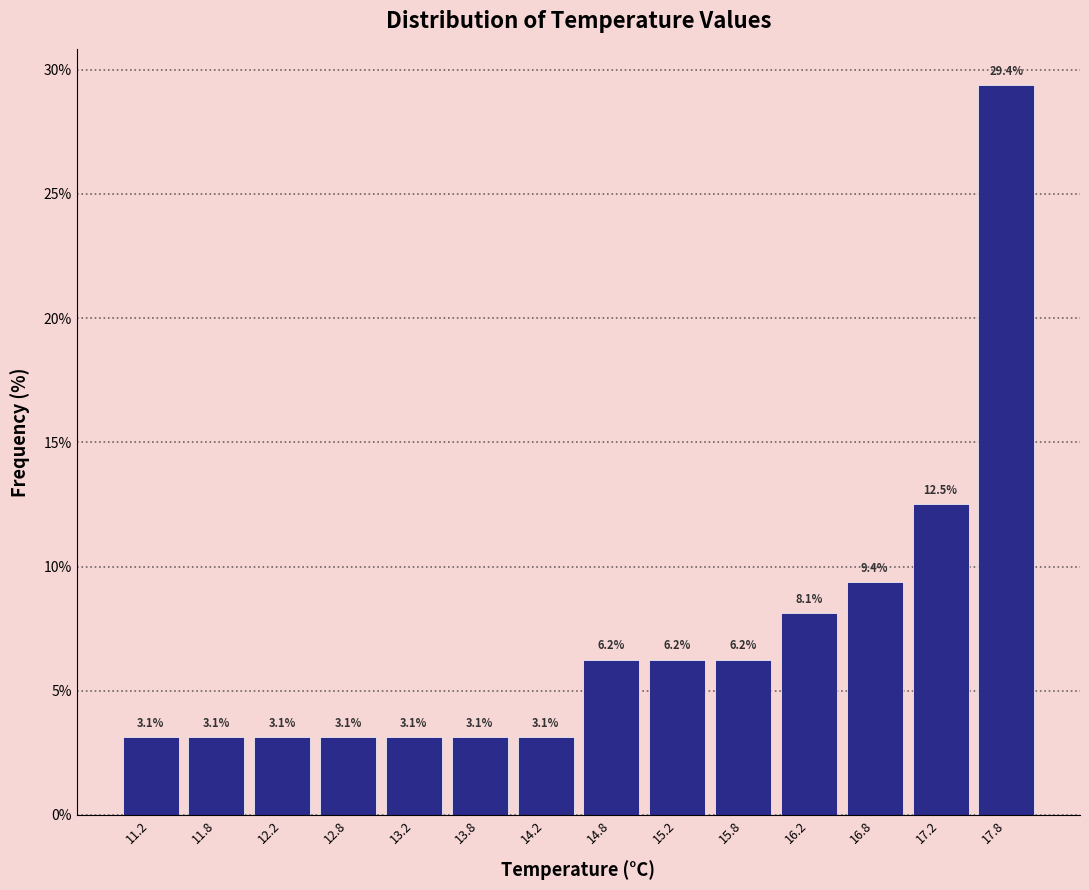

How tall is the bar that spans 14.0 to 14.5 on the x-axis?

3.1